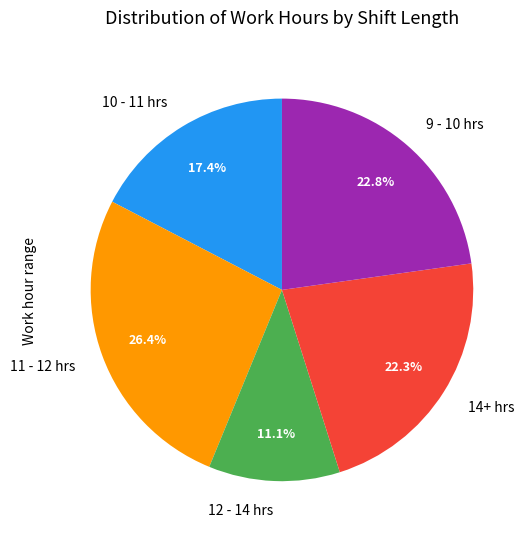

Which slice is the largest?

11 - 12 hrs